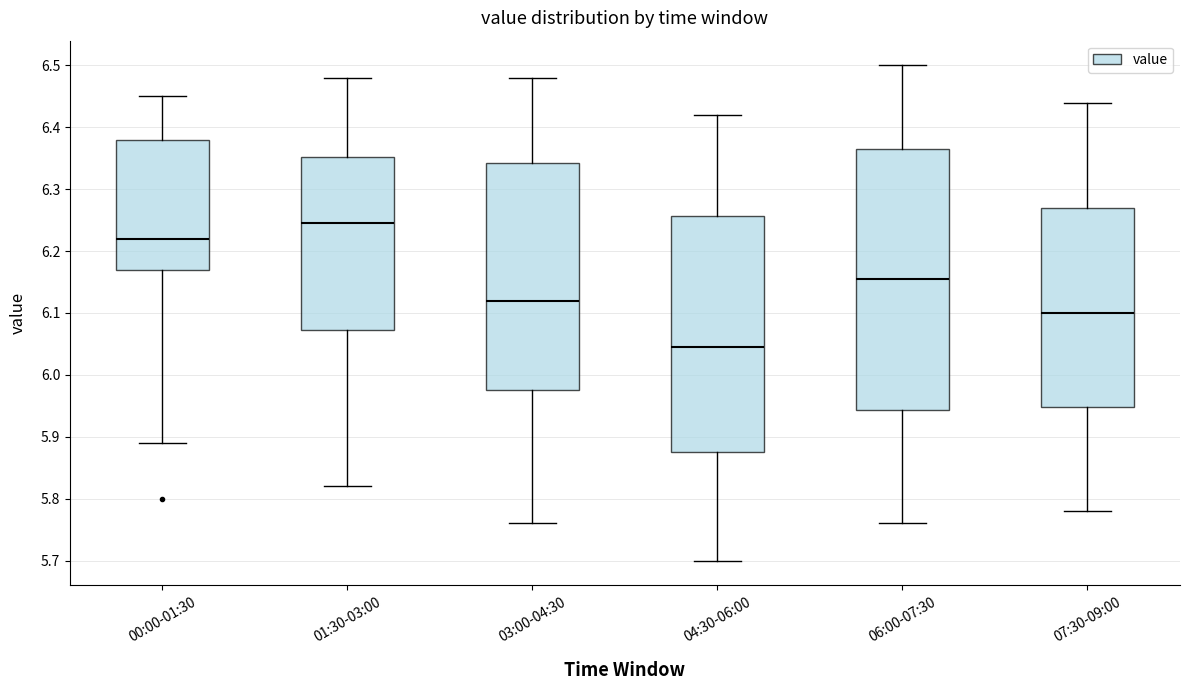

Comparing the boxes themselves (not the whiskers), which one is the tallest?

06:00-07:30